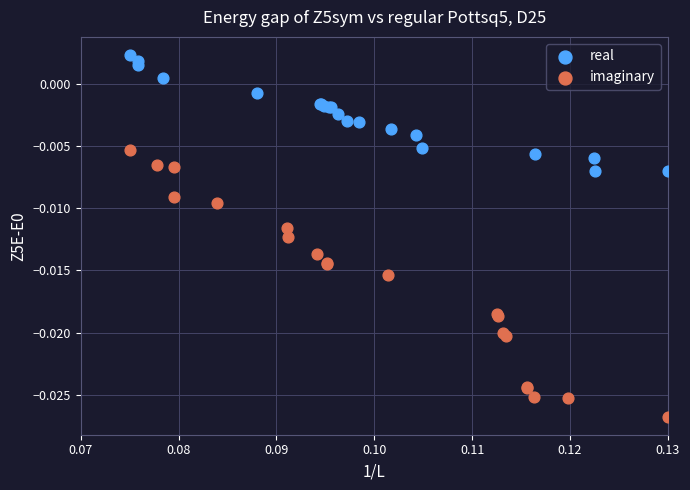

Which series contains the lowest Y value?

imaginary